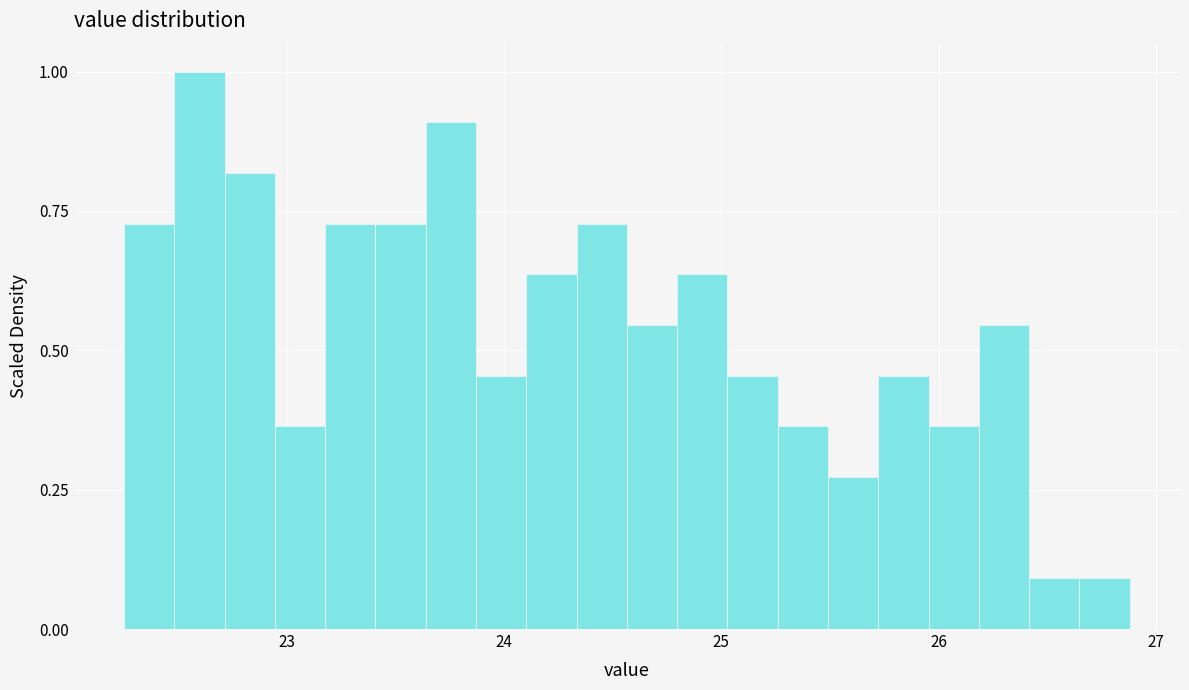

Read against the x-axis, roughly where is the centre of the tallest bar?

22.6